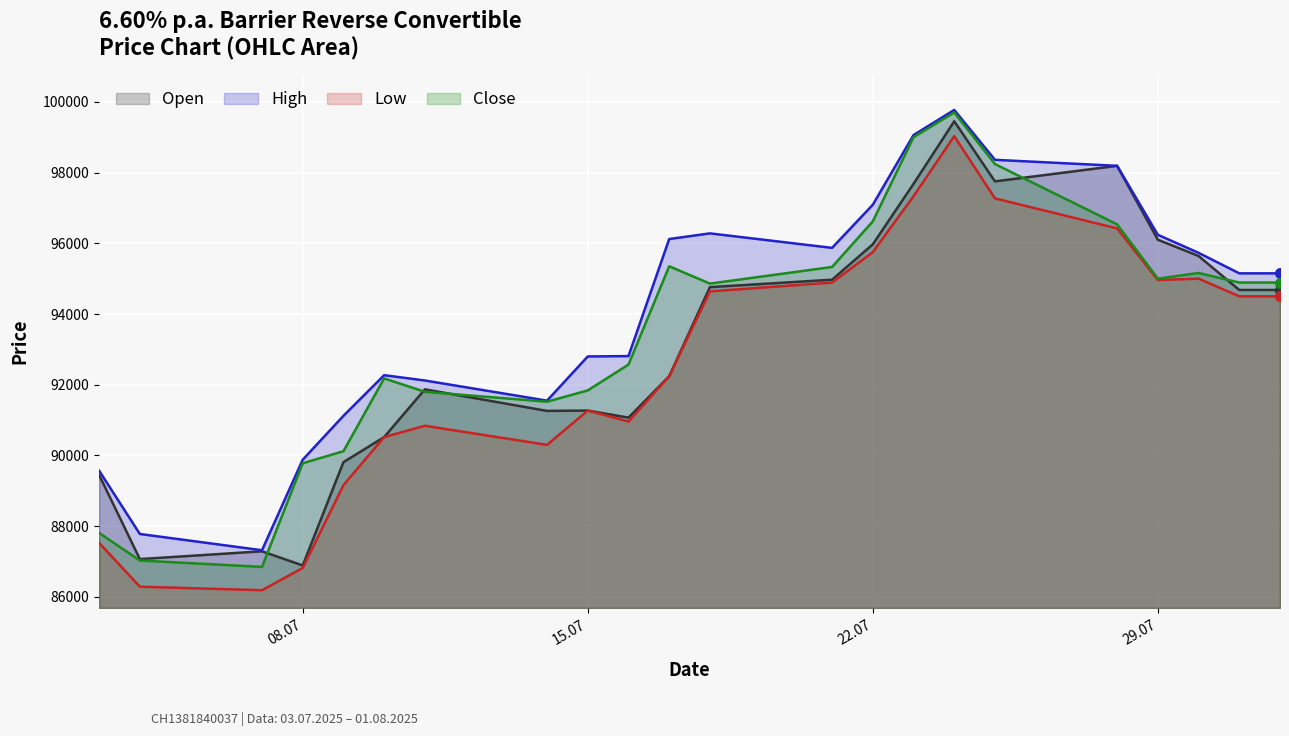

What is the difference between the maximum and second lowest values in the Close series?

12670